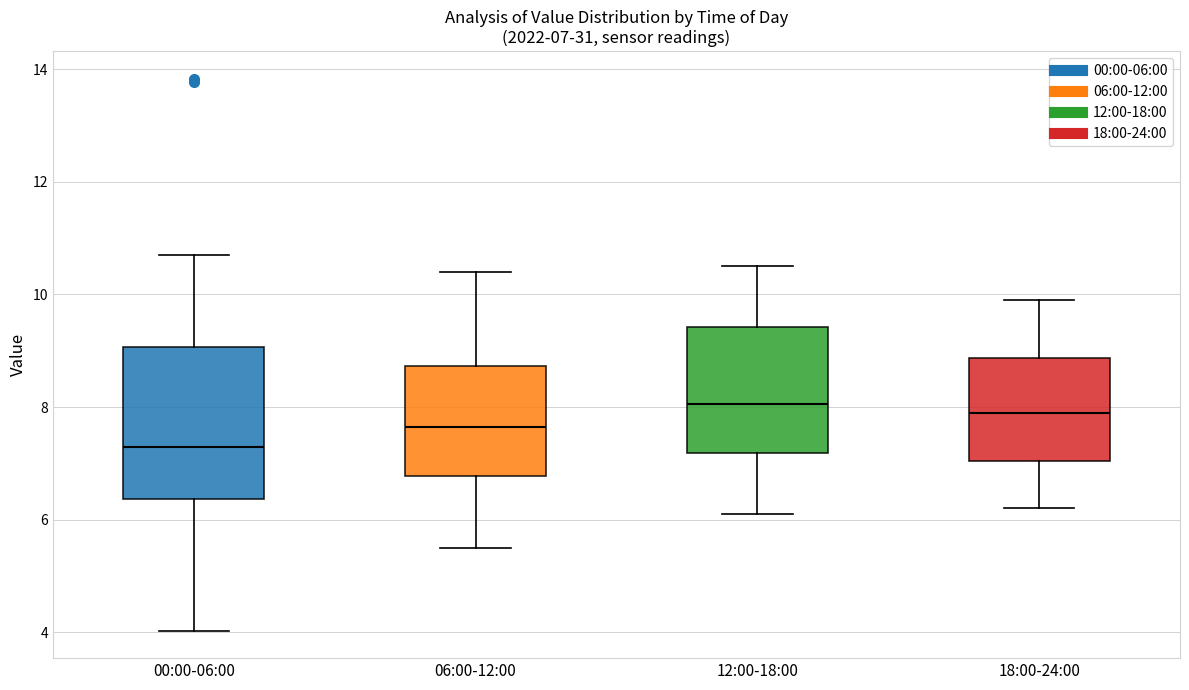

Which box has the lowest median line?

00:00-06:00